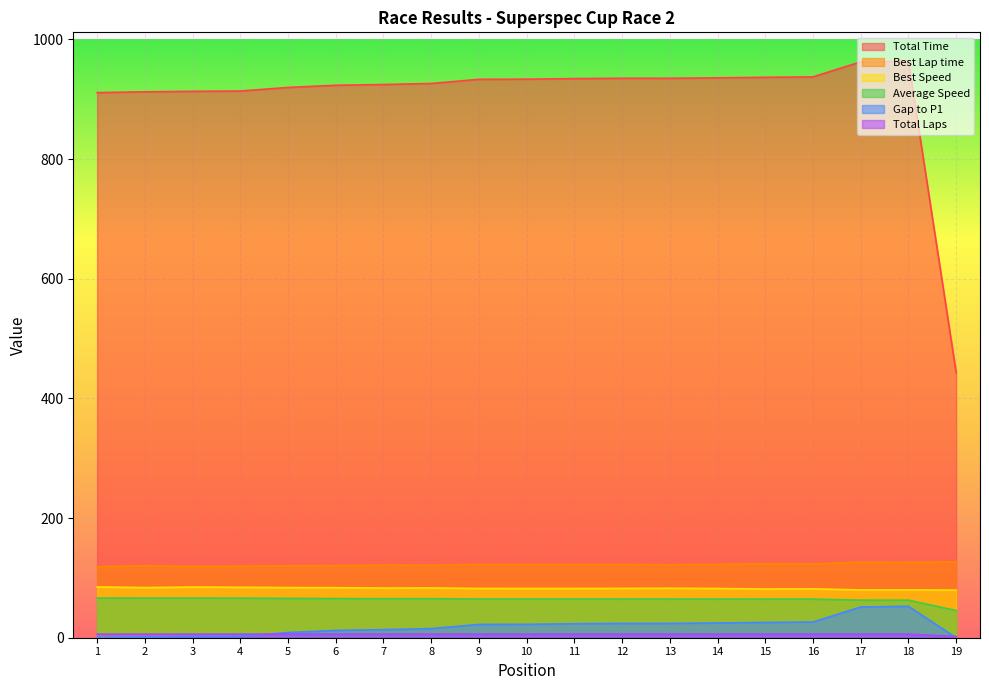

Which series has the largest total across all categories?

Total Time